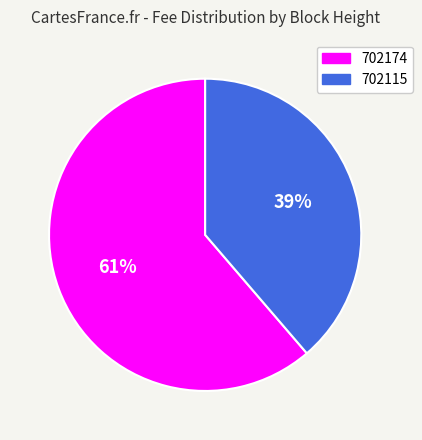

To the nearest percent, what is the average slice percentage?

50%